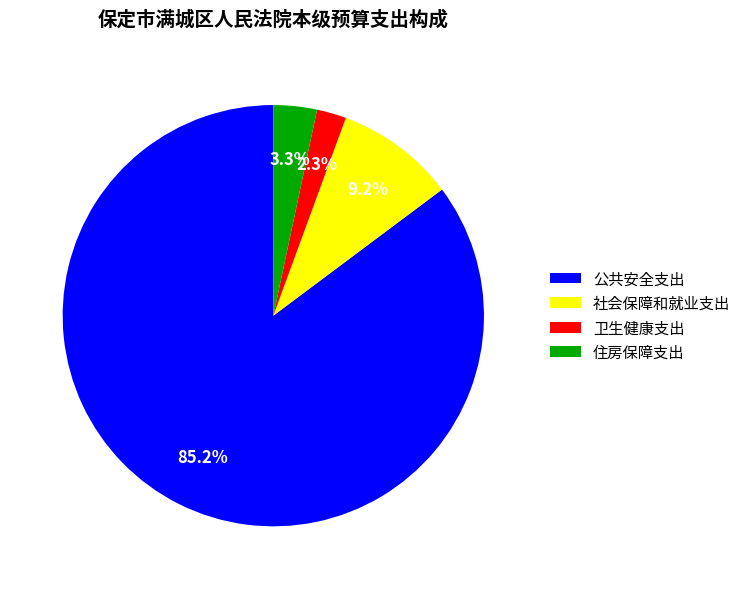

Which slice is the largest?

公共安全支出